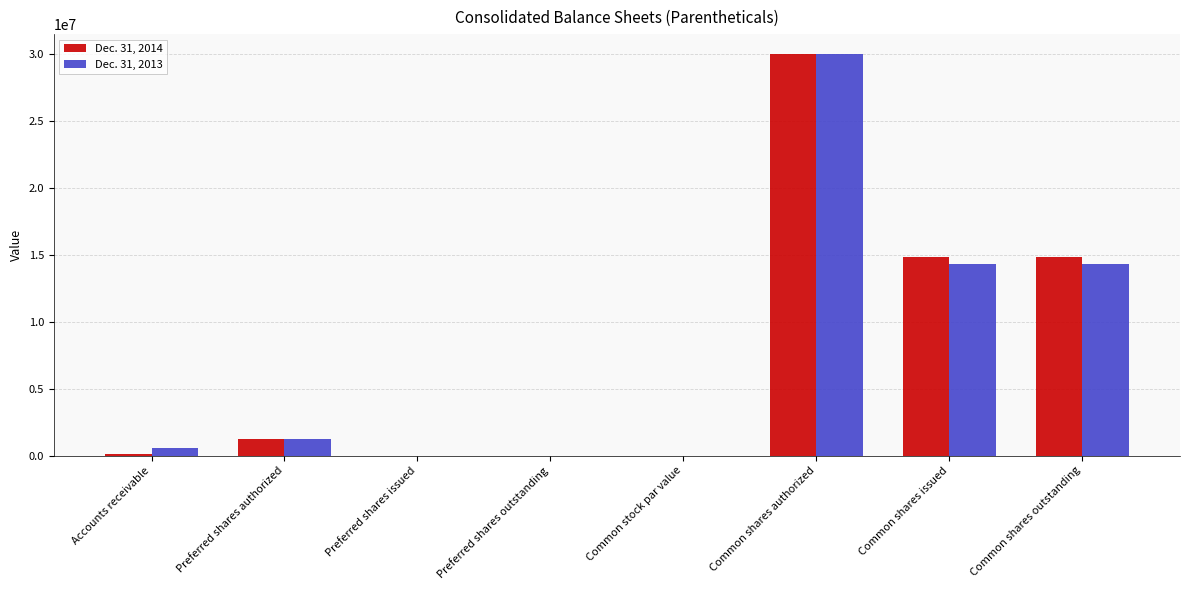

Is the value of Dec. 31, 2013 at Accounts receivable greater than the value of Dec. 31, 2014 at Common shares outstanding?

No